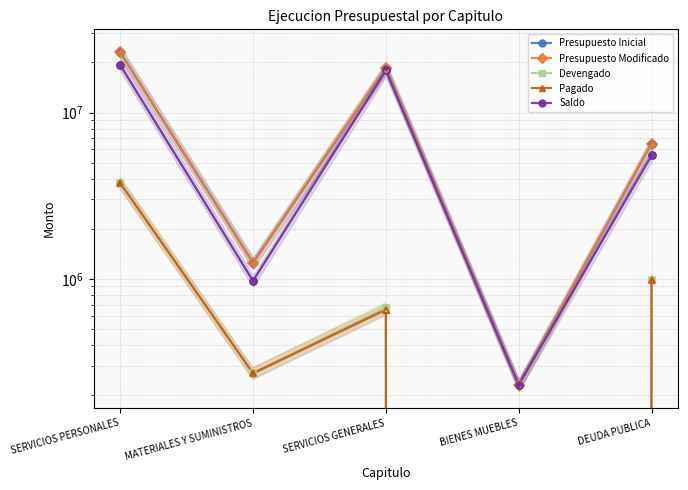

Does the chart have visible grid lines?

Yes